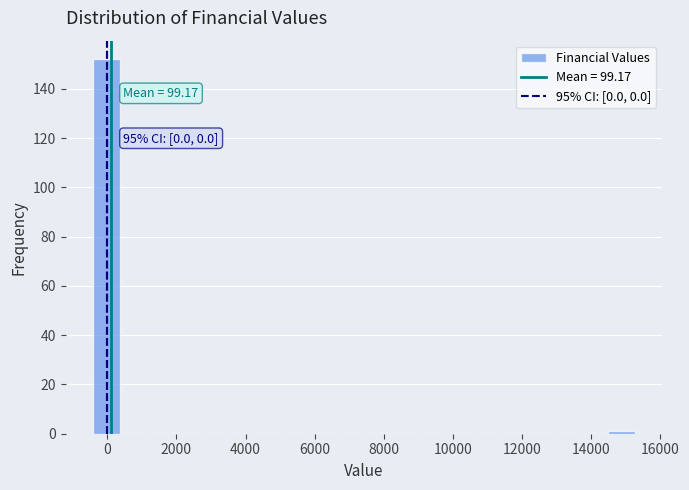

Around what value on the x-axis is the tallest bar? Give the approximate position of its centre, as read against the axis.

0